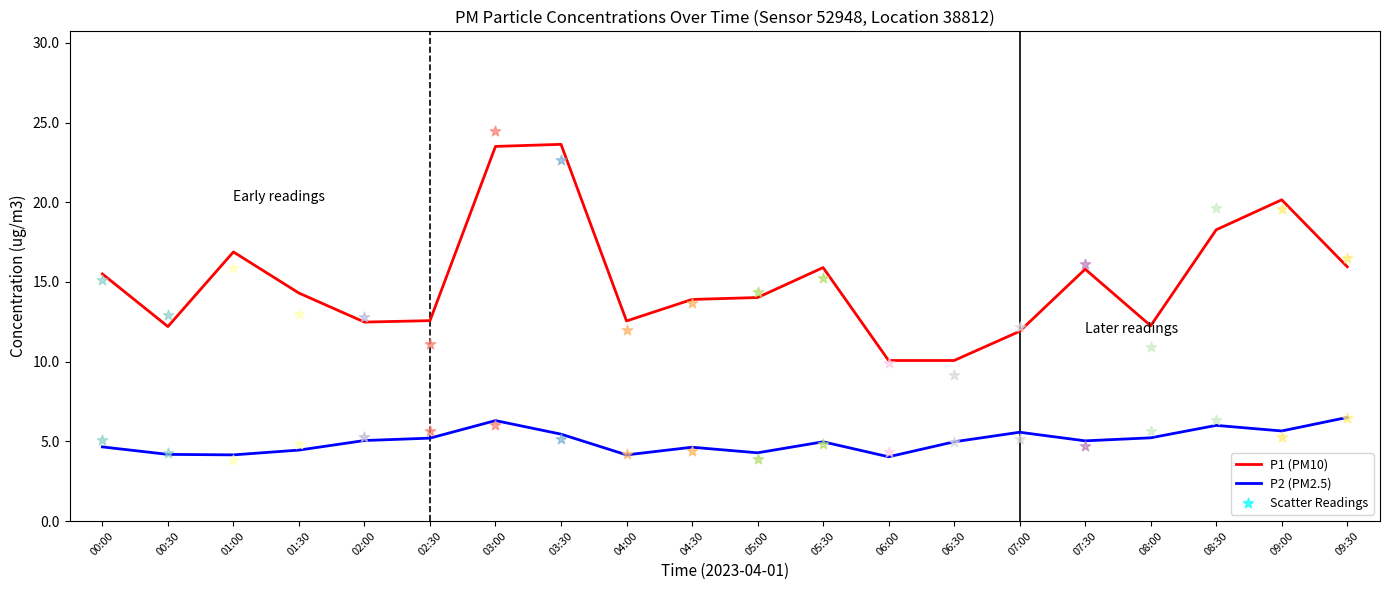

At how many categories does at least one series exceed 14?

11